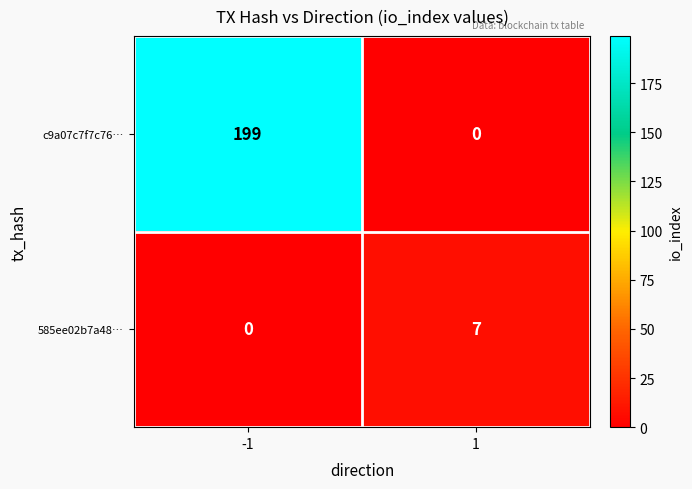

Reading left to right, list all the values displayed in this chart.

c9a07c7f7c76…: -1=199	1=0
585ee02b7a48…: -1=0	1=7